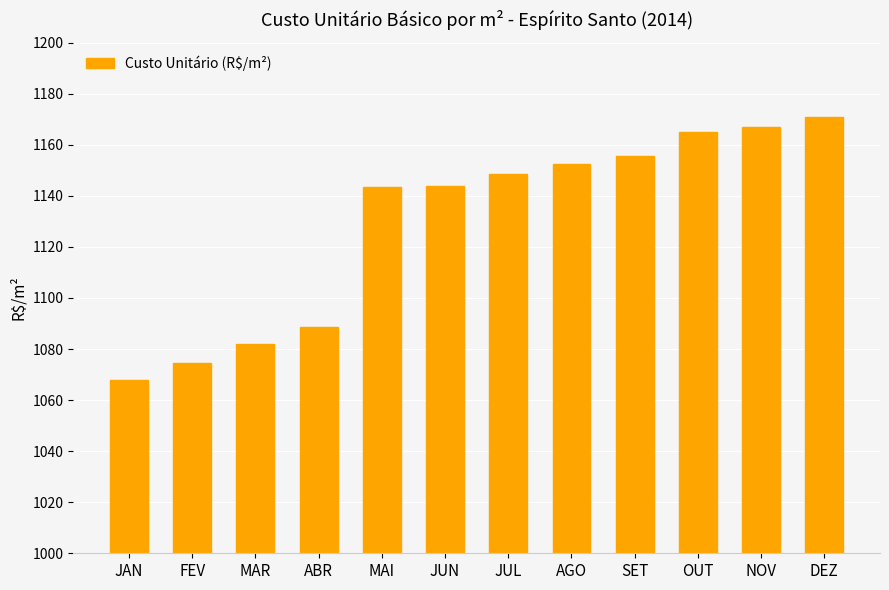

What position from the right is FEV?

11